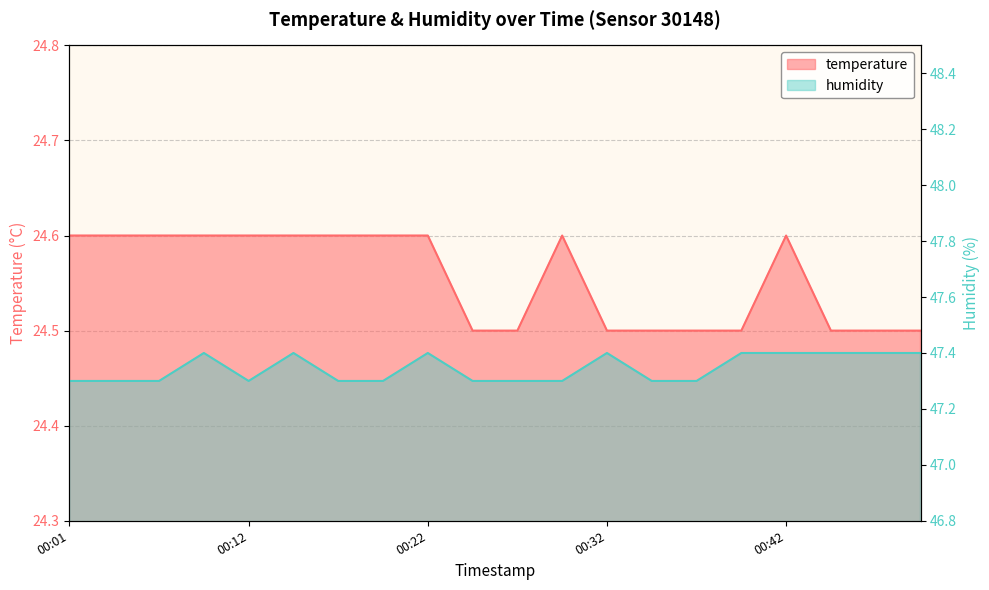

How many lines are shown in the chart?

2